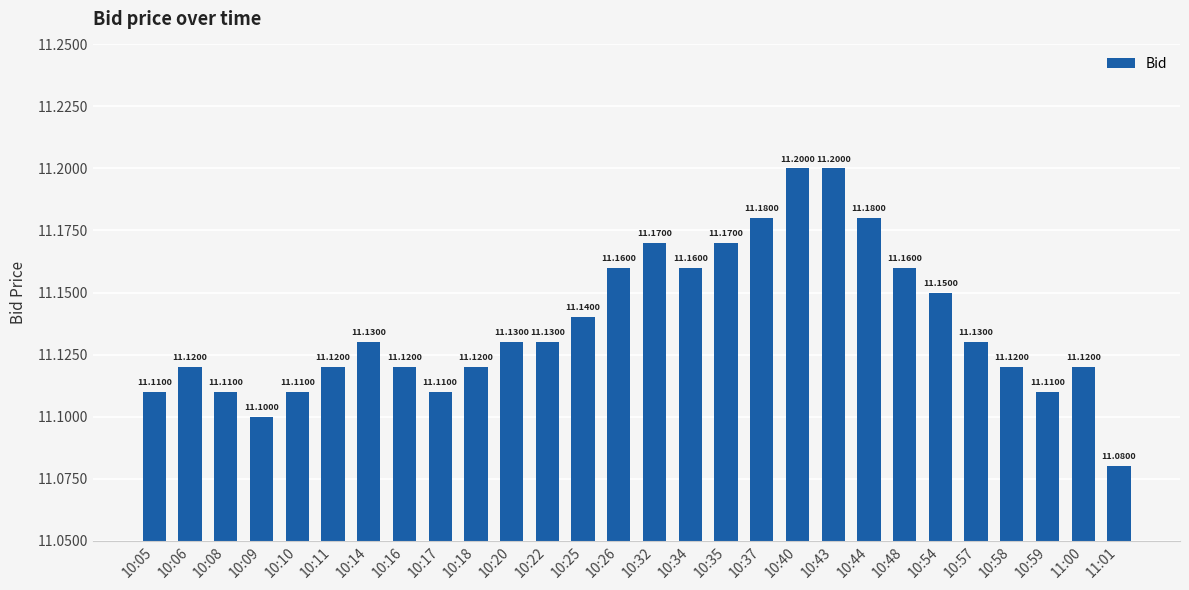

Reading left to right, list all the values displayed in this chart.

10:05=11.1	10:06=11.1	10:08=11.1	10:09=11.1	10:10=11.1	10:11=11.1	10:14=11.1	10:16=11.1	10:17=11.1	10:18=11.1	10:20=11.1	10:22=11.1	10:25=11.1	10:26=11.2	10:32=11.2	10:34=11.2	10:35=11.2	10:37=11.2	10:40=11.2	10:43=11.2	10:44=11.2	10:48=11.2	10:54=11.2	10:57=11.1	10:58=11.1	10:59=11.1	11:00=11.1	11:01=11.1